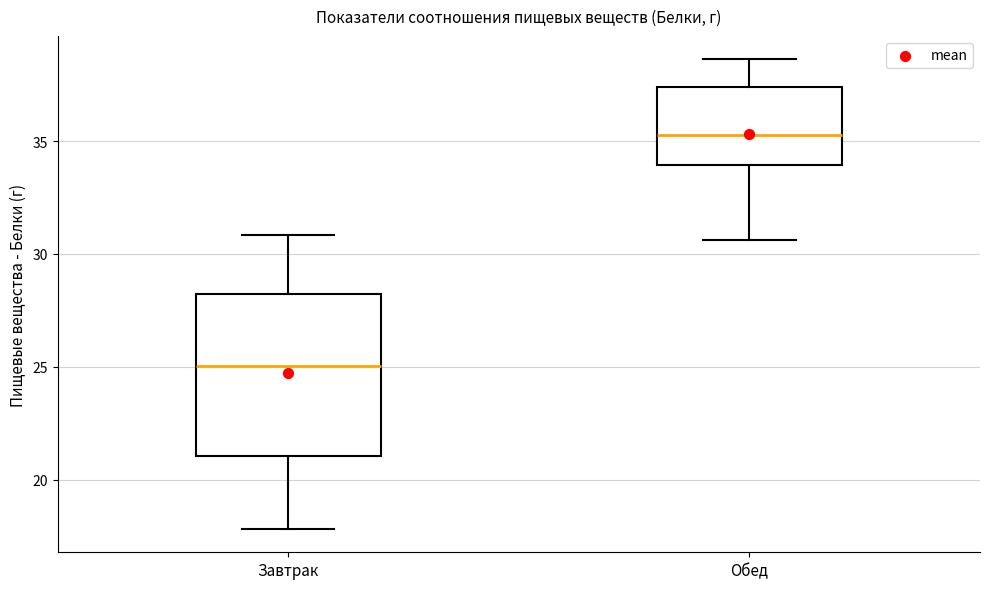

Reading left to right, read every box against the y-axis: the position of its median line, the range the box covers, and the ends of its whiskers. The values are not printed on the chart, so give them approximately, as read against the axis.

Завтрак: median 25.0, box 21.0 to 28.0, whiskers 18.0 to 31.0
Обед: median 35.5, box 34.0 to 37.5, whiskers 30.5 to 38.5